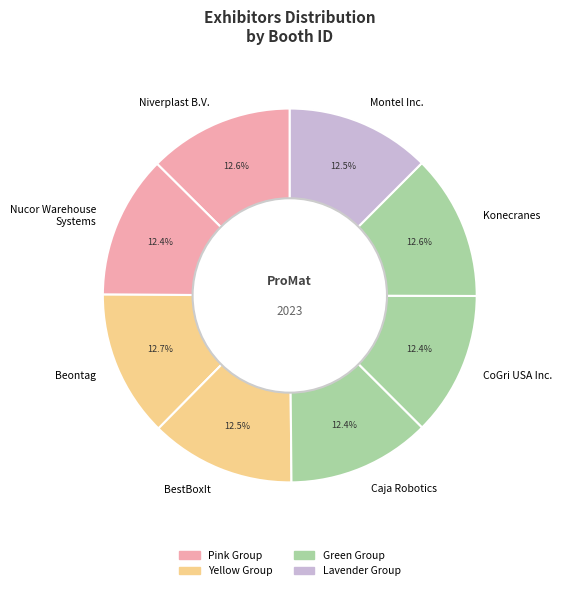

Does Beontag account for over 50% of the chart?

No